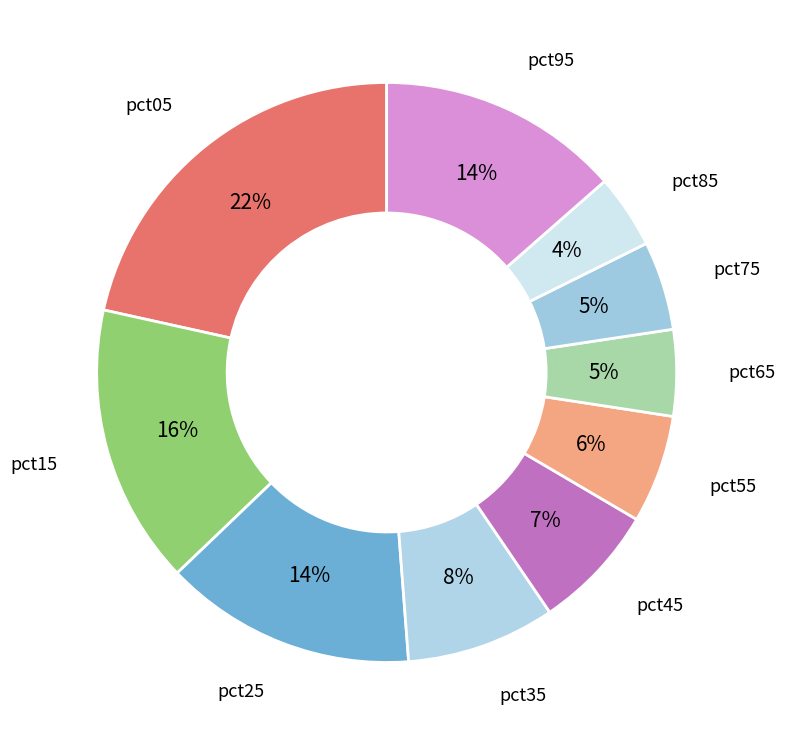

To the nearest percent, what is the average slice percentage?

10%